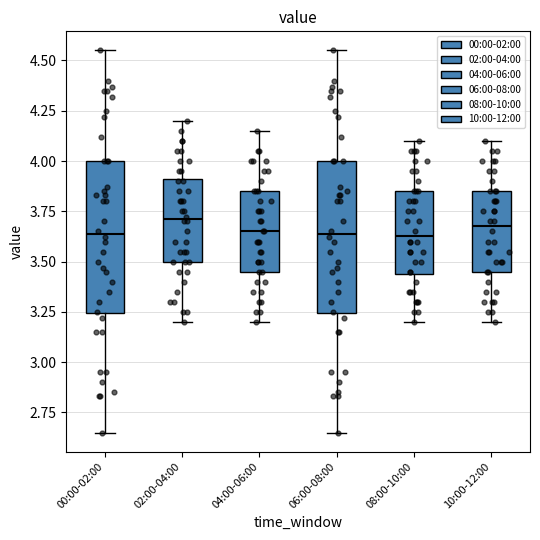

Where is the upper edge of the box for 10:00-12:00 on the y-axis? The values are not printed on the chart, so give them approximately, as read against the axis.

3.85